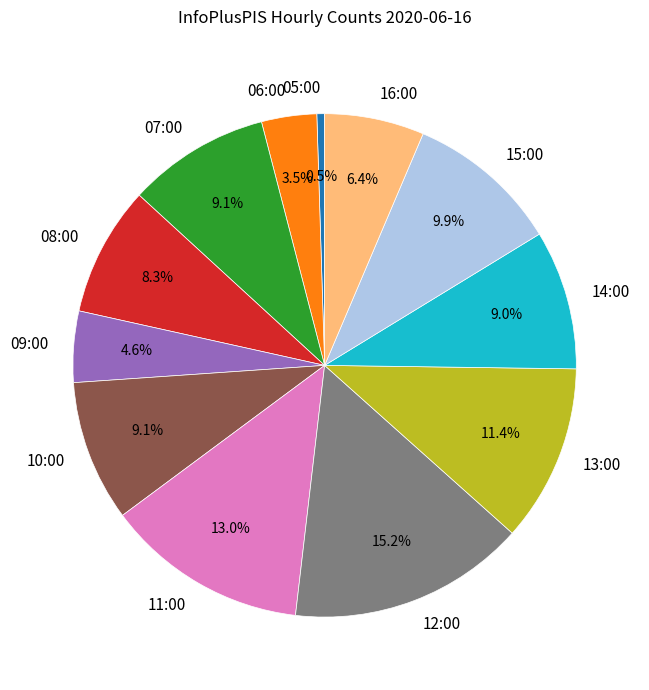

Between 08:00 and 07:00, which is larger?

07:00